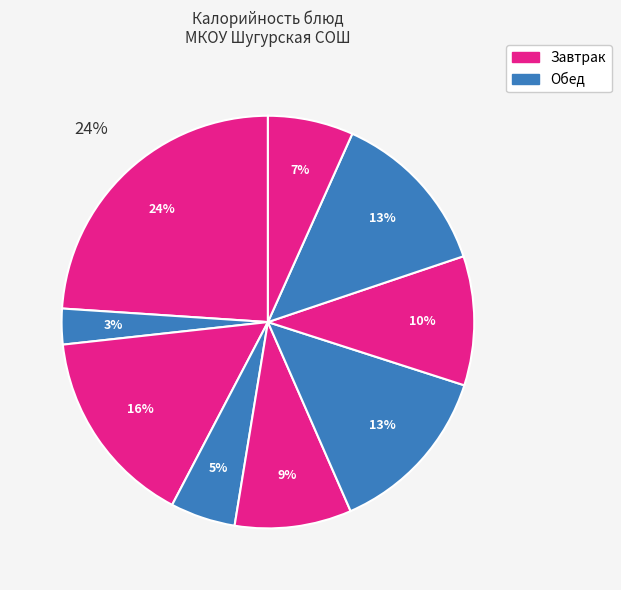

True or false: Салат из помидоров accounts for 5% of the total.

True